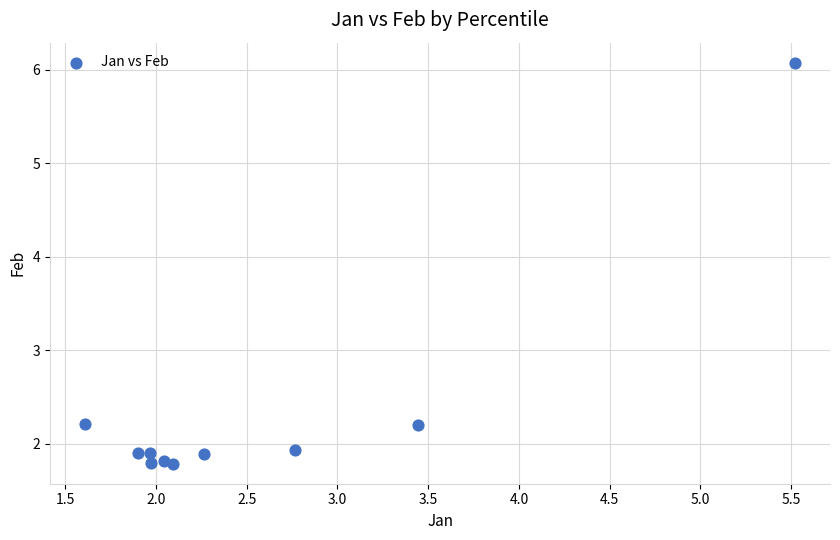

What is the average Y value?

2.4